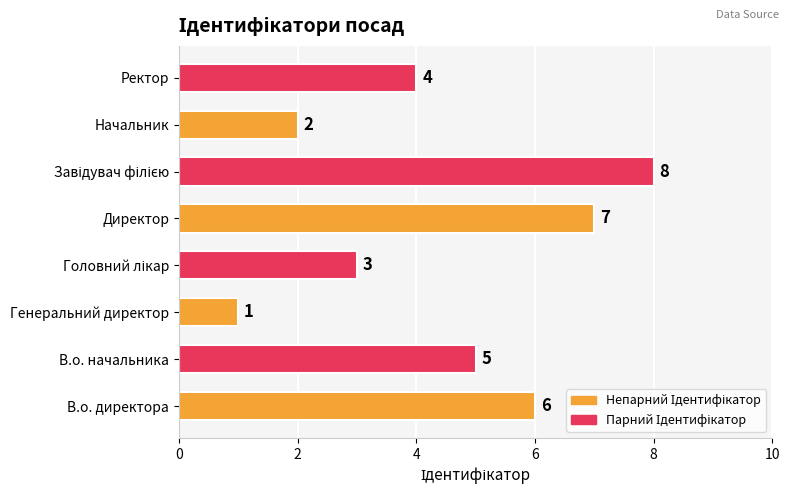

Does the chart contain stacked bars?

No